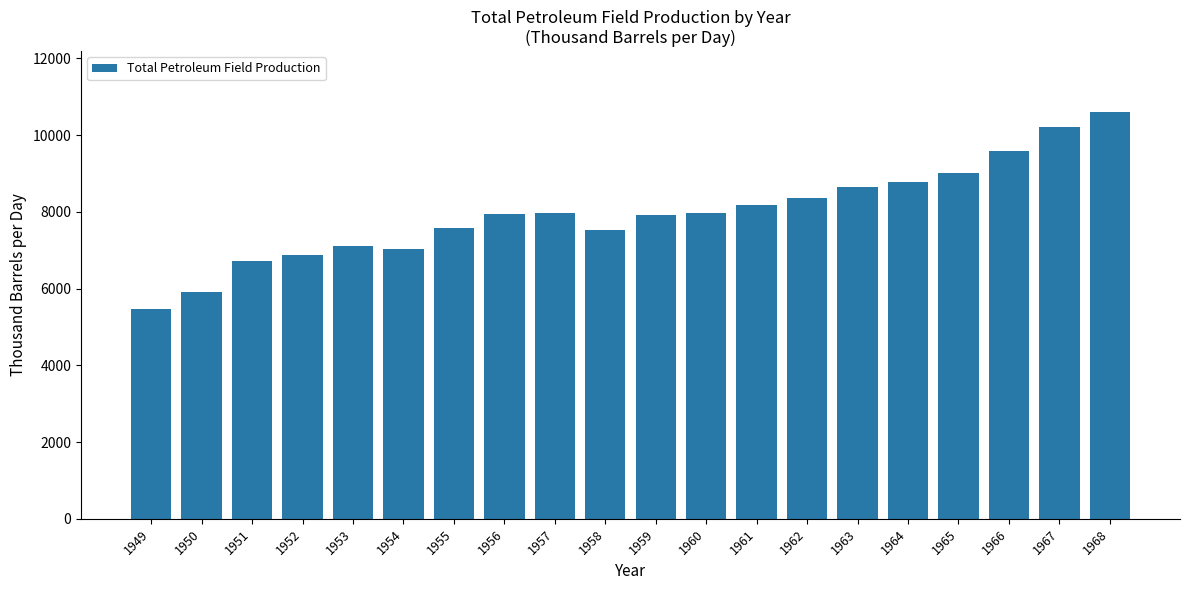

What is the sum of all values?

159381.2